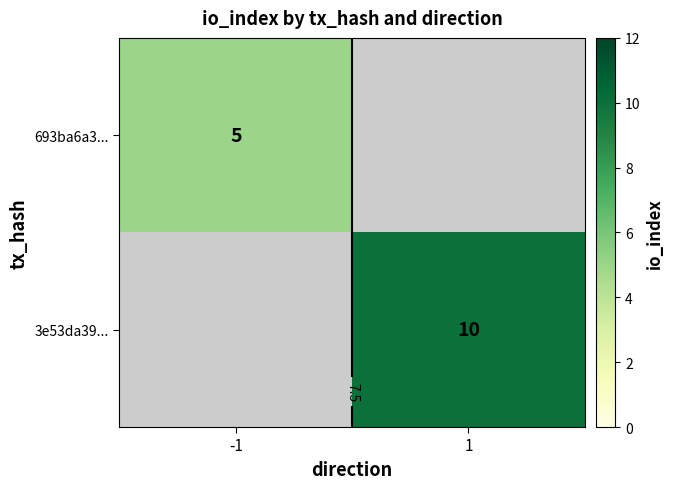

What is the approximate value of 693ba6a3... at -1?

5.0